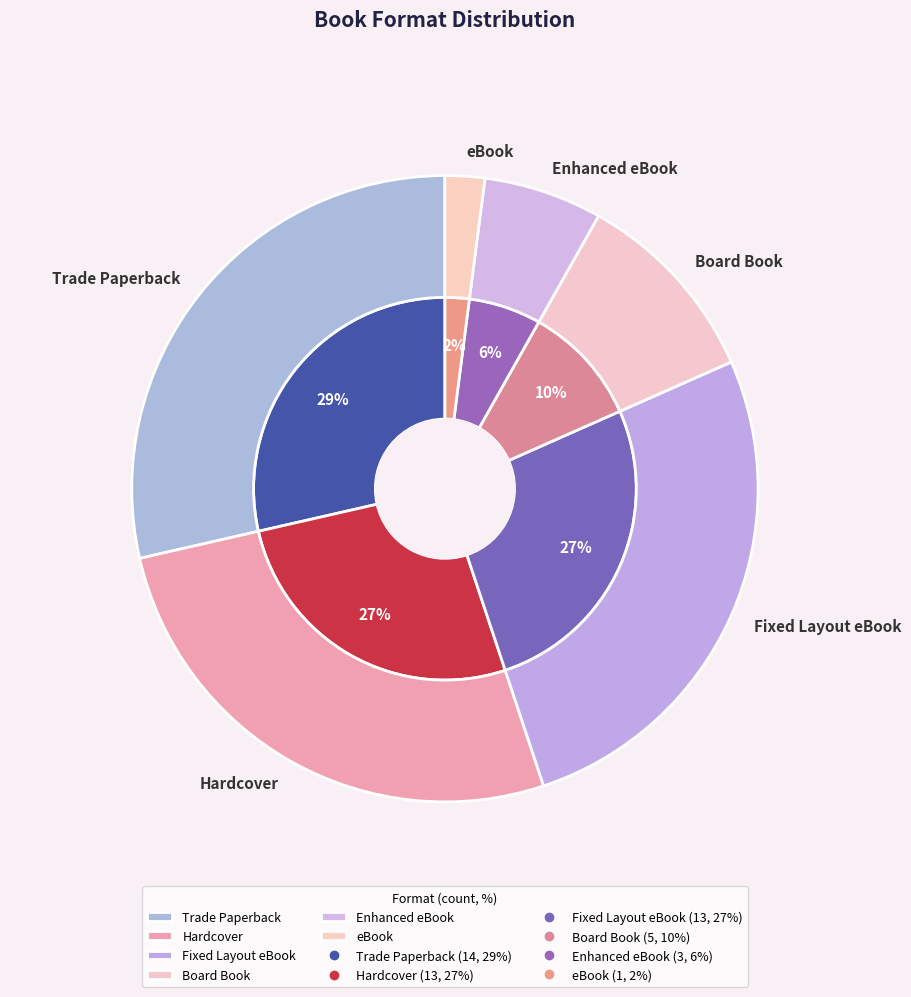

How many segments does this pie chart have?

6